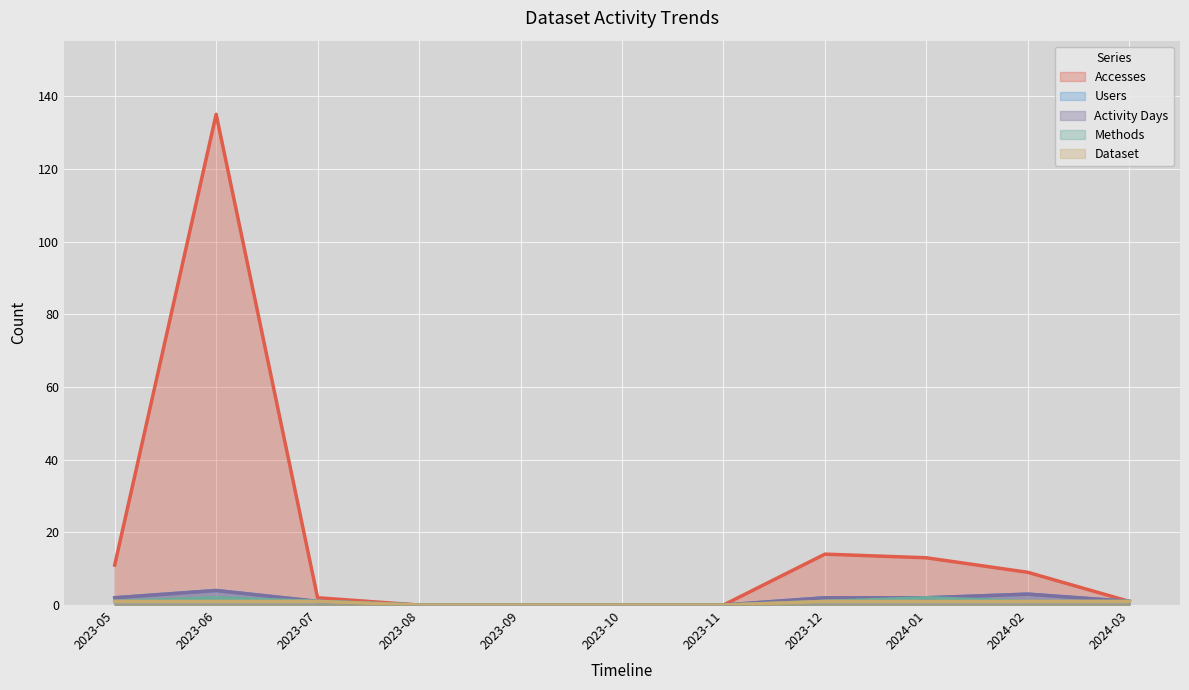

What is the difference between the second highest and minimum values in the Activity Days series?

3